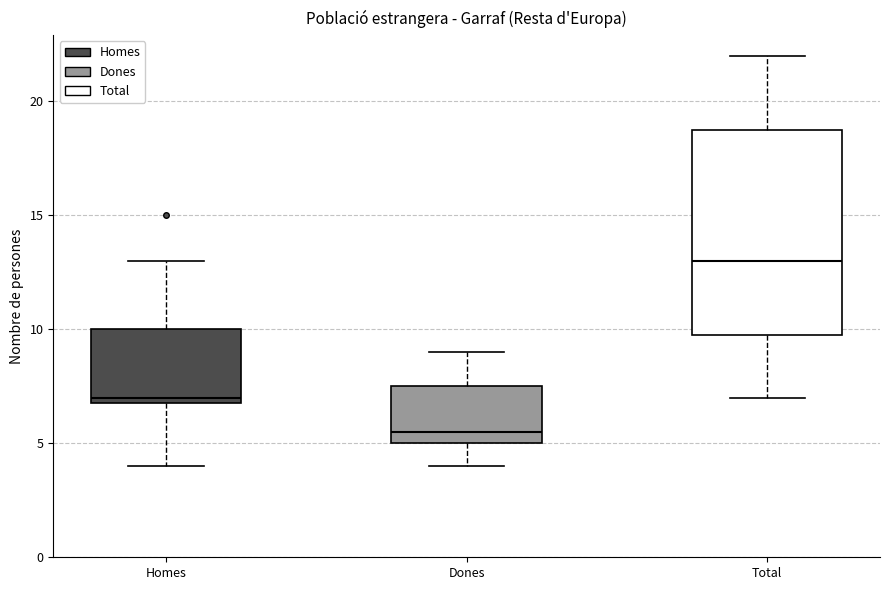

Which box has the lowest median line?

Dones